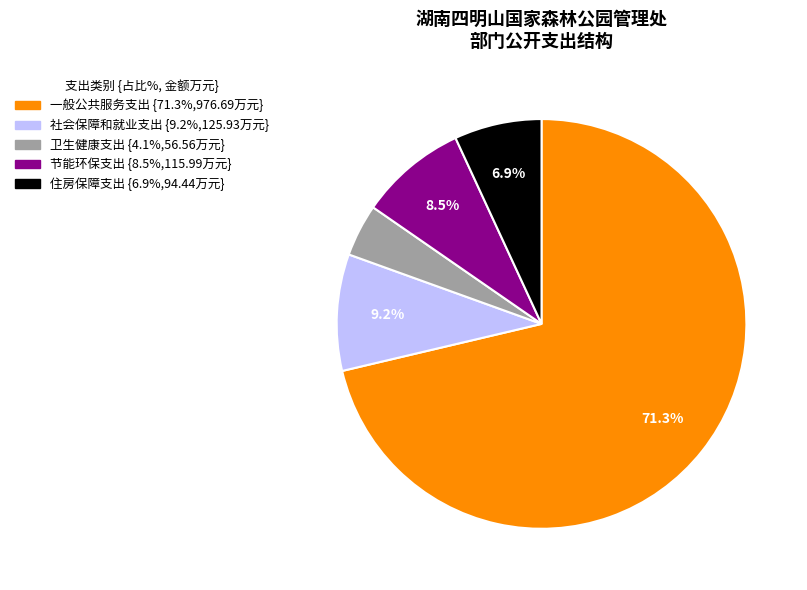

What percentage is the 住房保障支出 slice, to the nearest percent?

7%